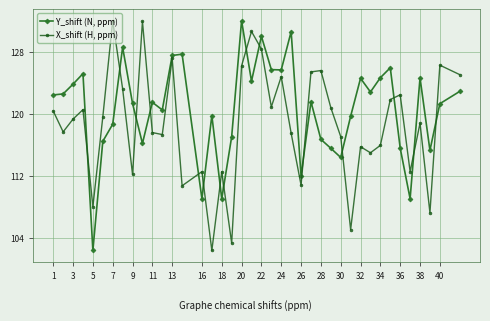

What are all the series names shown in the legend?

Y_shift (N, ppm), X_shift (H, ppm)